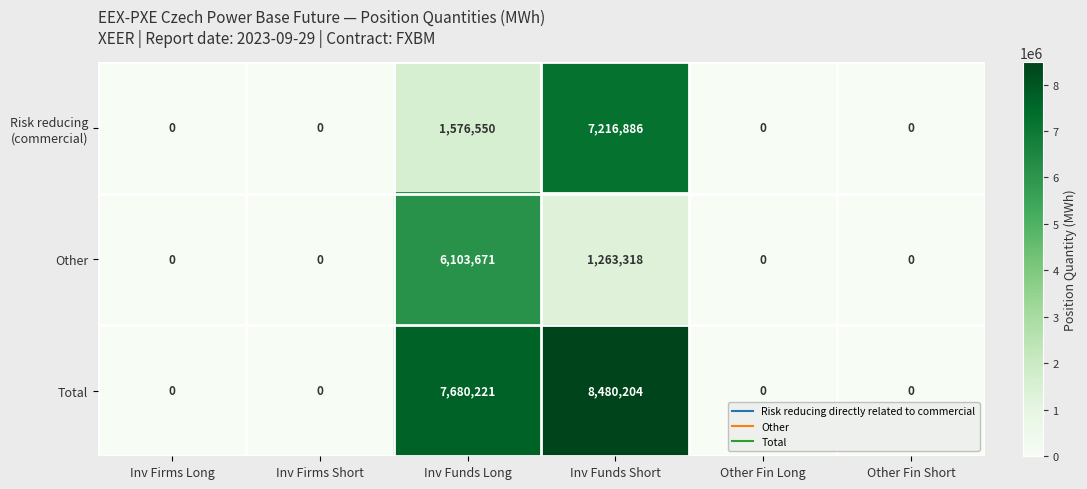

What is the difference between the maximum and second lowest values in the Other series?

6103671